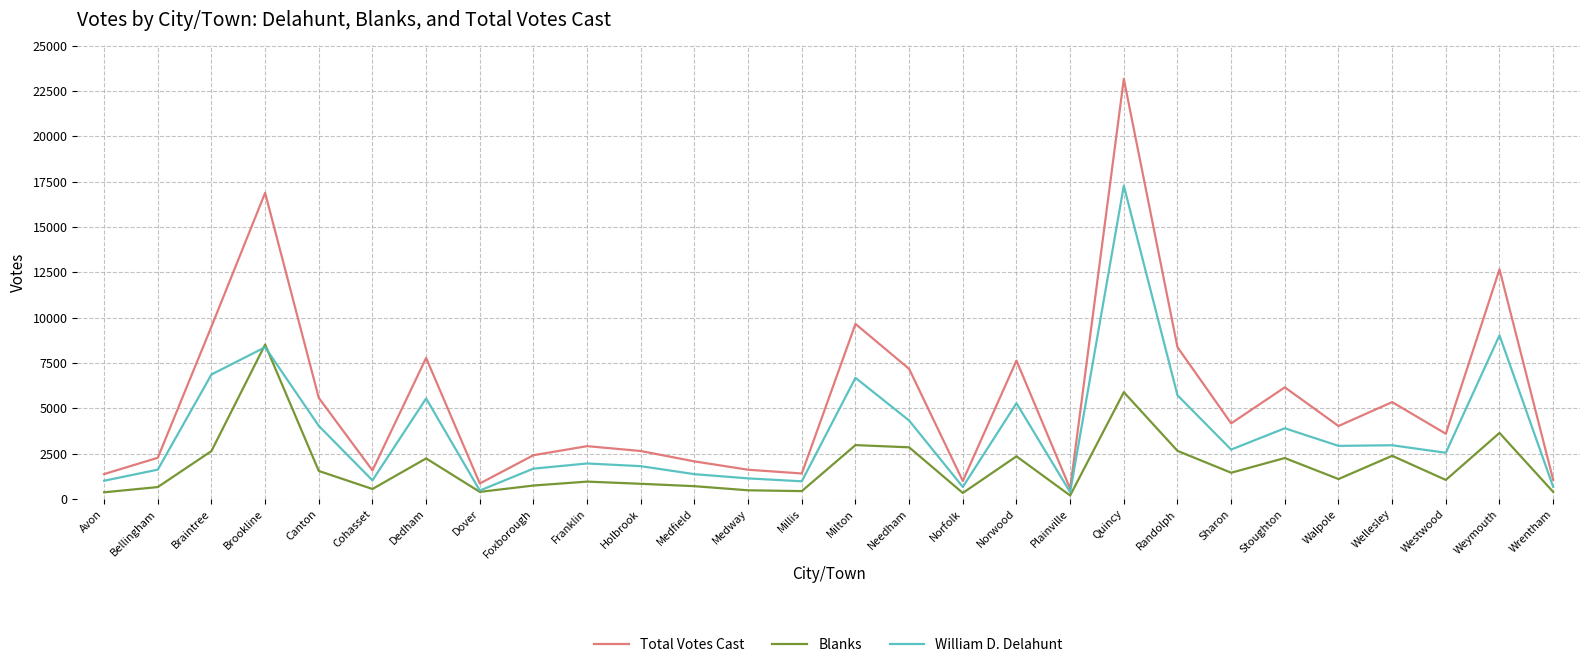

True or false: Total Votes Cast has a value of 1196 at Foxborough.

False